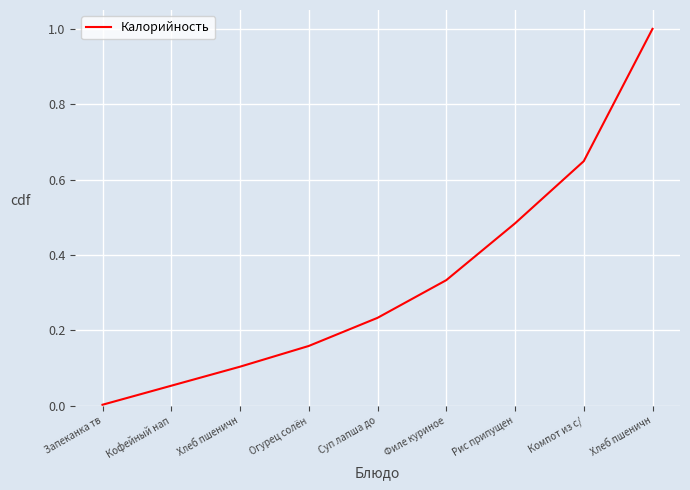

What is the label of the 5th point from the left?

Суп лапша до